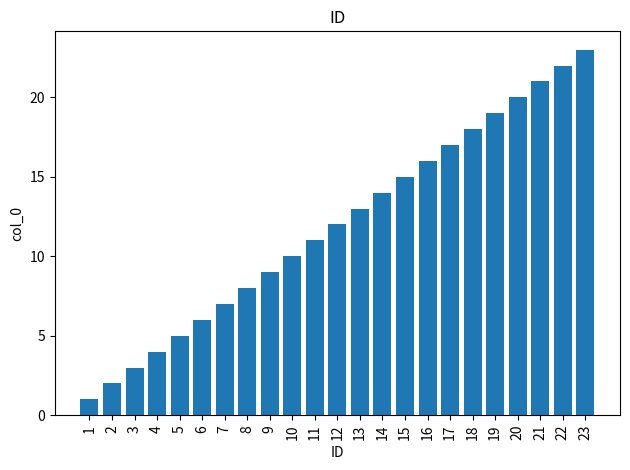

What is the greatest value displayed?

23